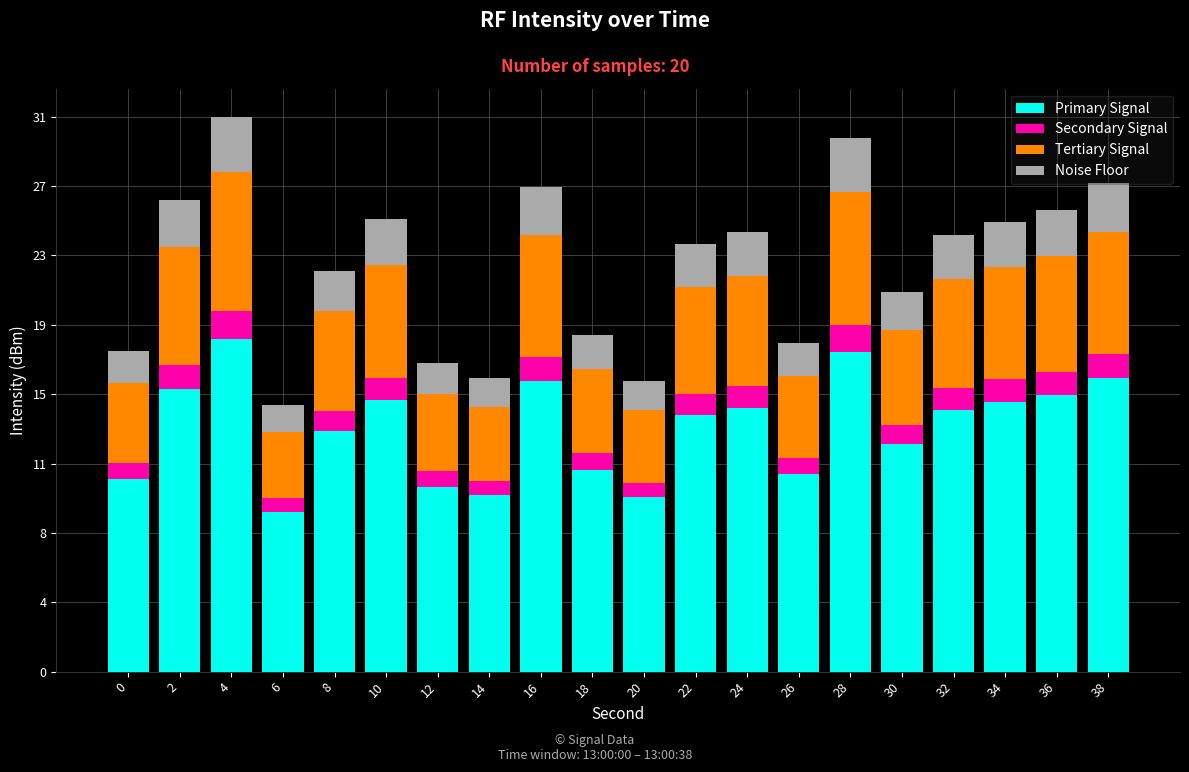

The Tertiary Signal series shows 3.1 at 34. True or false?

False